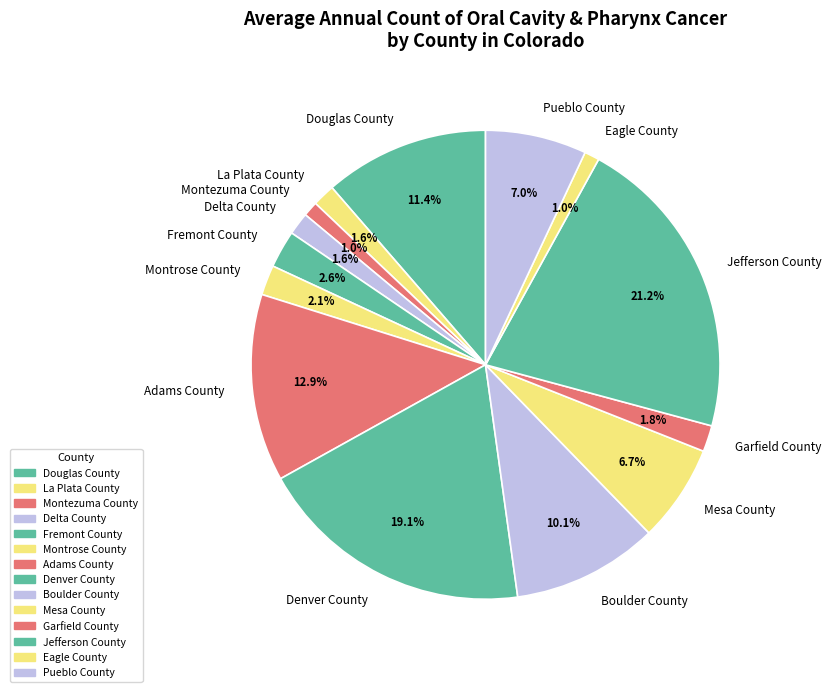

Between Pueblo County and Montrose County, which is larger?

Pueblo County